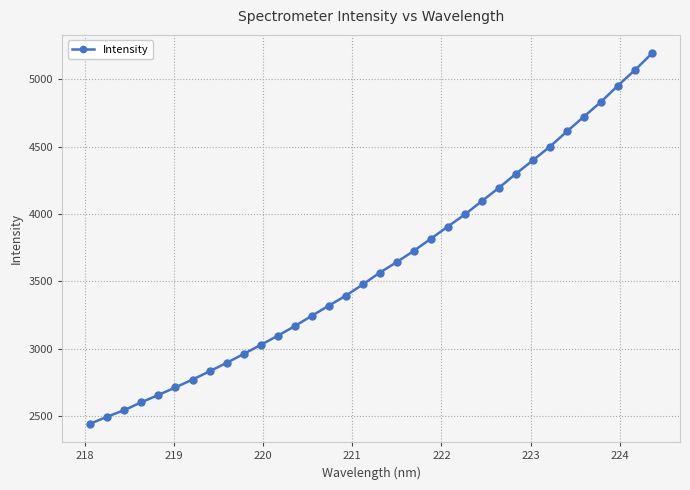

What is the greatest value displayed?

5192.1